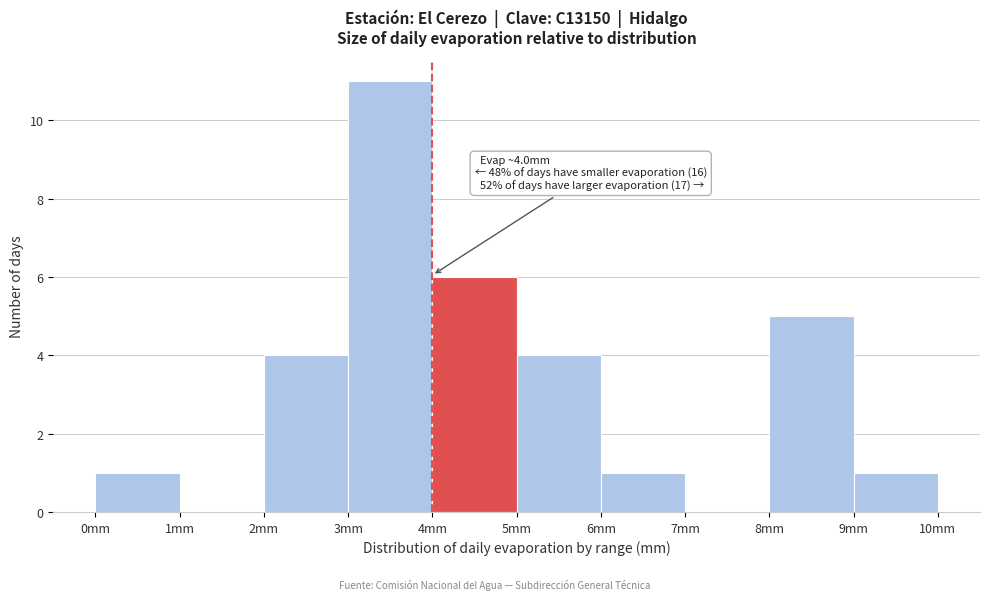

Over which range of the x-axis is the bar tallest?

3 to 4